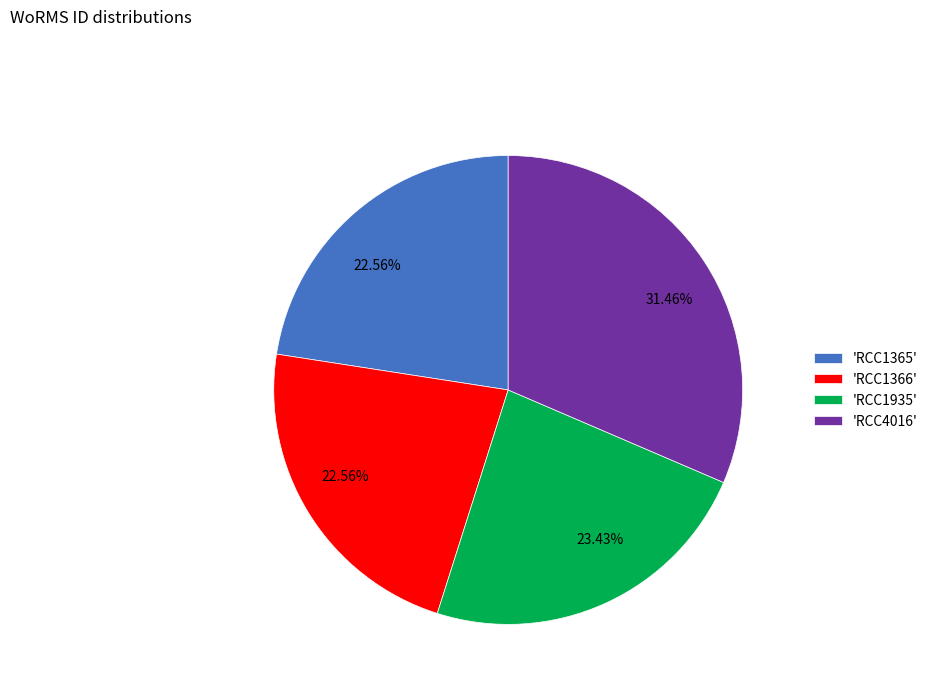

Is there a majority slice in this chart?

No